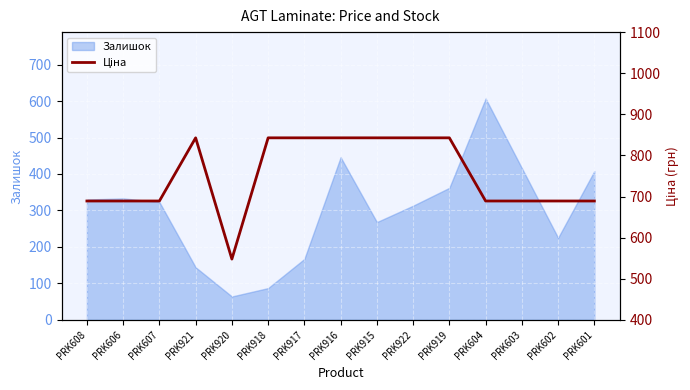

Reading left to right, extract all data points from this chart.

689.1	689.1	689.1	842.8	547.8	842.8	842.8	842.8	842.8	842.8	842.8	689.1	689.1	689.1	689.1